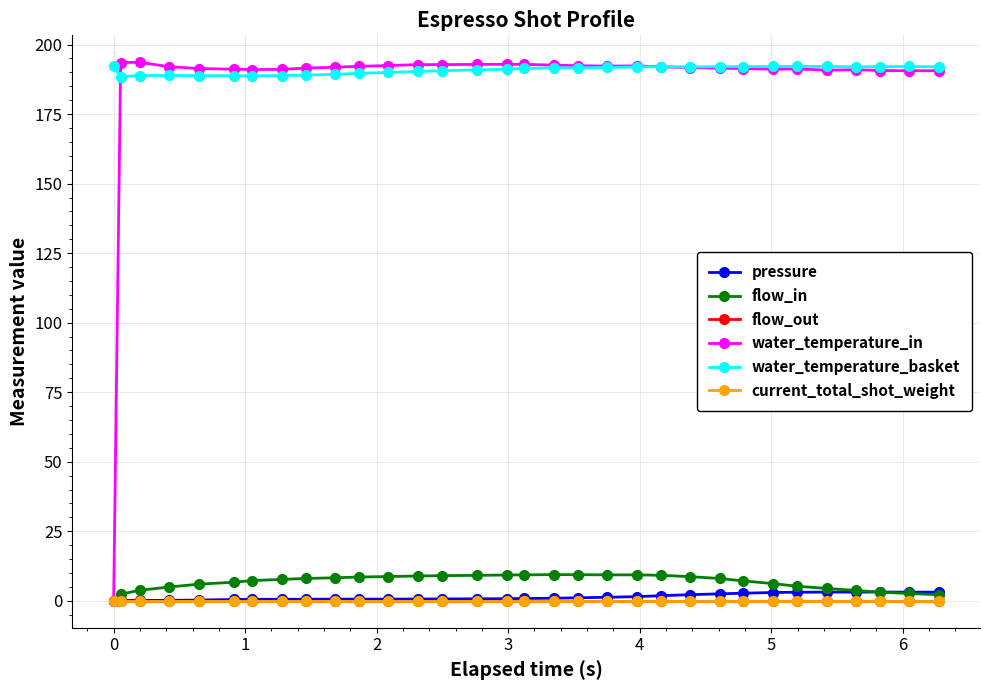

Is this an area chart (filled region under the line)?

No